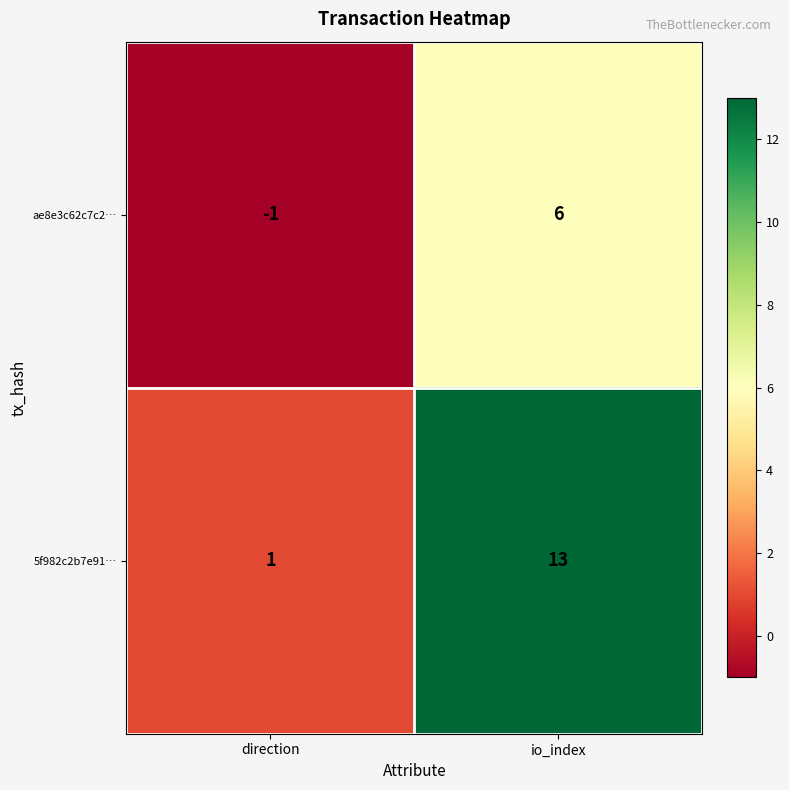

What is the sum of all ae8e3c62c7c2… values?

5